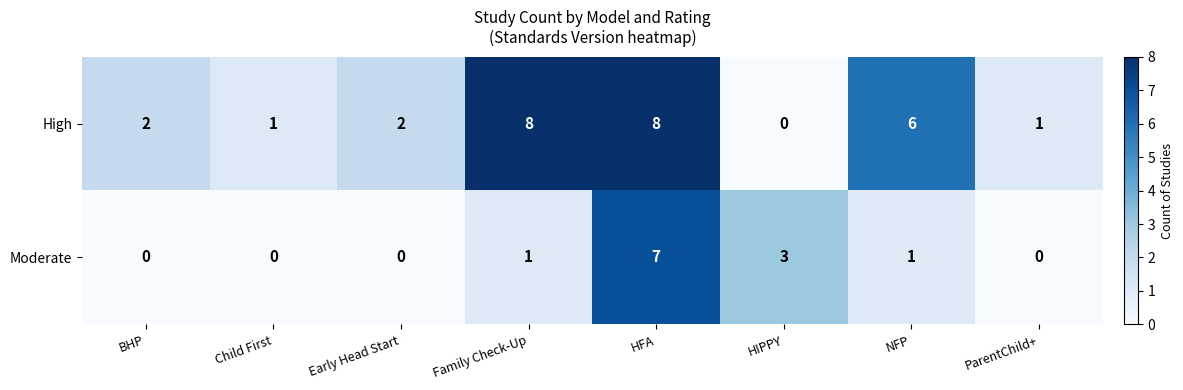

The Moderate series shows 5 at HIPPY. True or false?

False